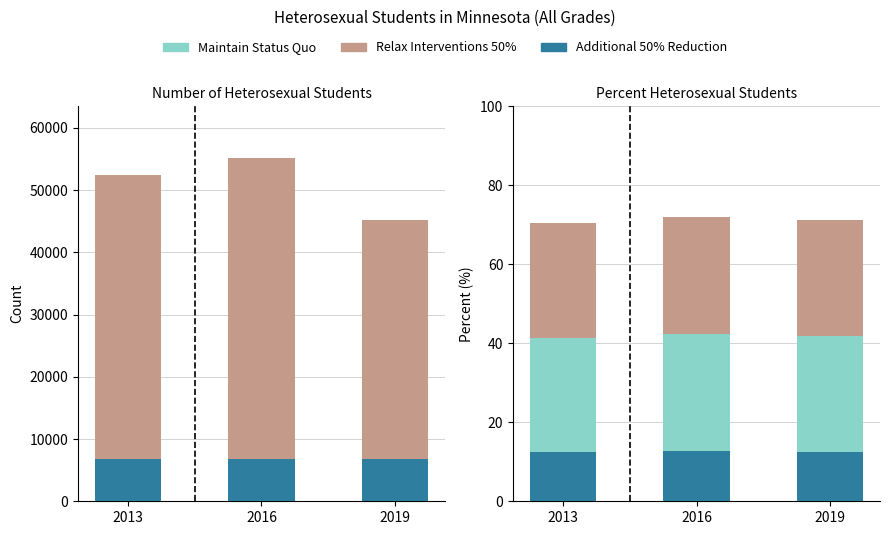

What is the spread (max minus min) of values at 2013?

51579.7